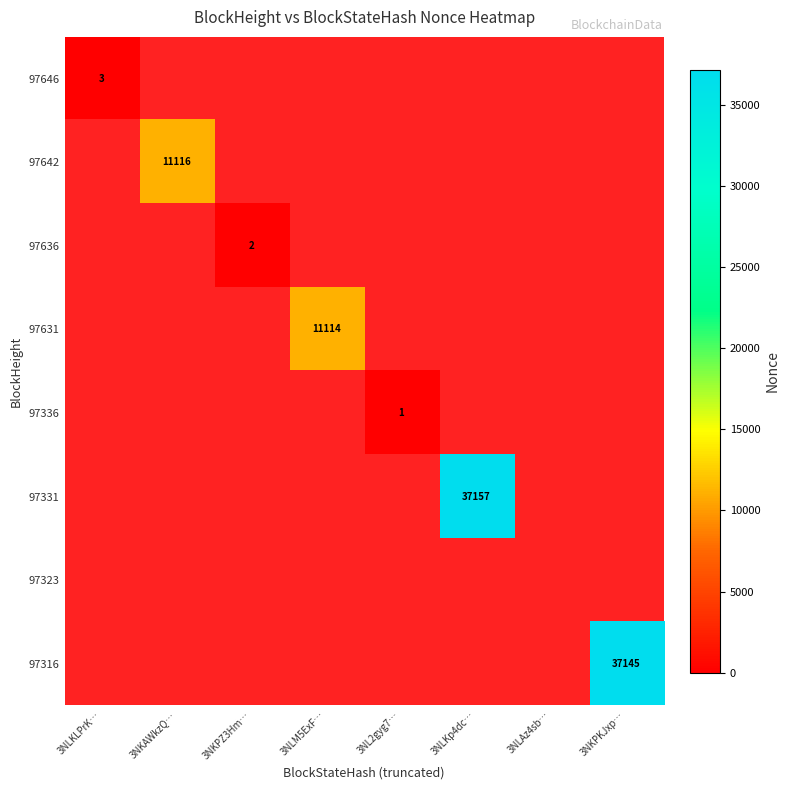

Is it true that 97331 equals 0 at 3NKPKJxp…?

True